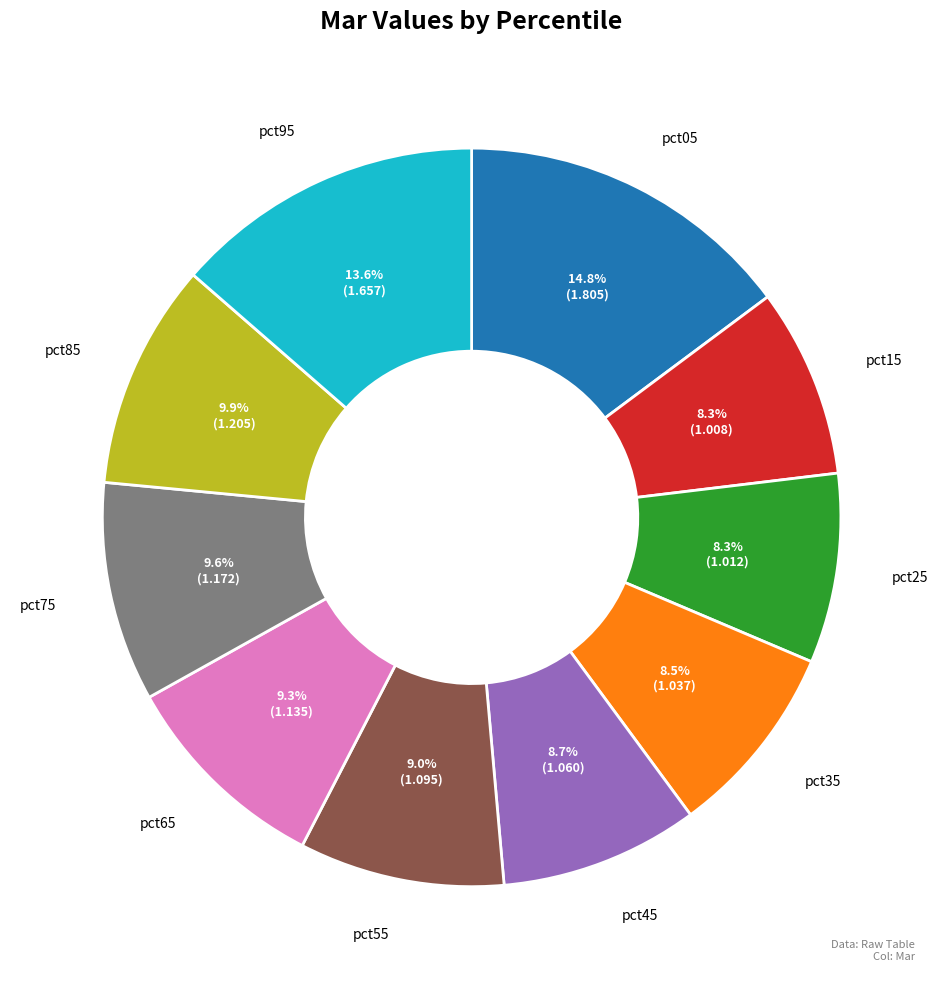

To the nearest percent, what is the difference between the pct35 and pct95 slice percentages?

5%